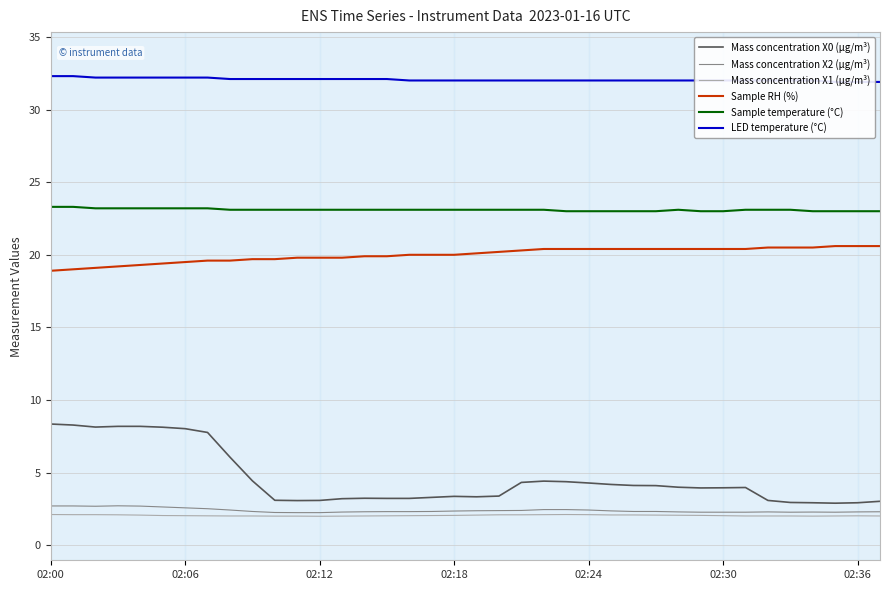

True or false: Mass concentration X2 (μg/m³) and Sample temperature (°C) cross at least once.

False